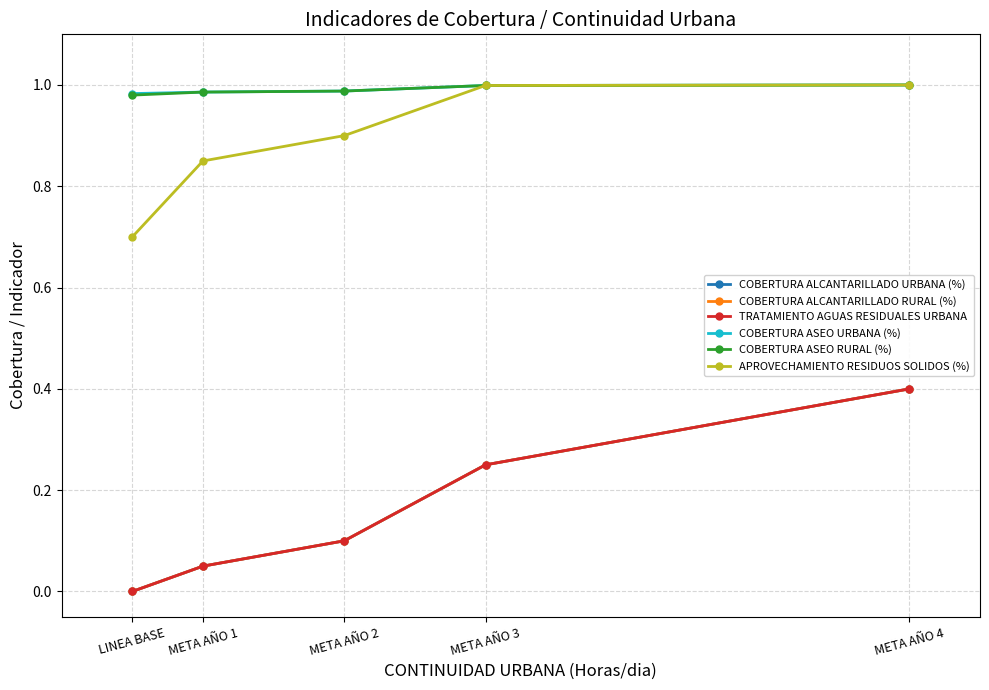

Reading right to left, list all the values displayed in this chart.

COBERTURA ALCANTARILLADO URBANA (%): 0.4	0.2	0.1	0.1	0.0
COBERTURA ALCANTARILLADO RURAL (%): 0.4	0.2	0.1	0.1	0.0
TRATAMIENTO AGUAS RESIDUALES URBANA: 0.4	0.2	0.1	0.1	0.0
COBERTURA ASEO URBANA (%): 1.0	1.0	1.0	1.0	1.0
COBERTURA ASEO RURAL (%): 1.0	1.0	1.0	1.0	1.0
APROVECHAMIENTO RESIDUOS SOLIDOS (%): 1.0	1.0	0.9	0.8	0.7